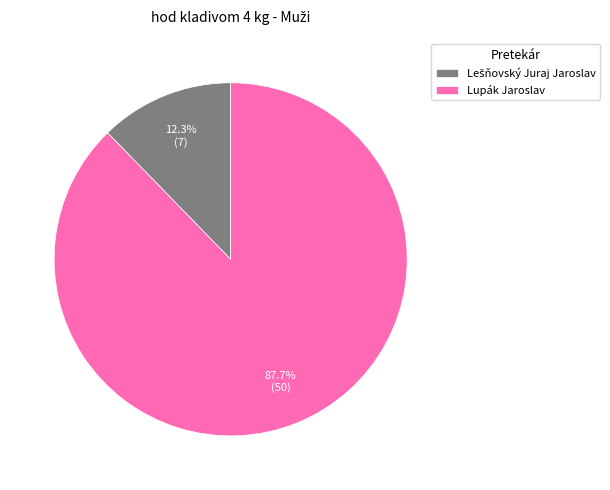

Which category accounts for the majority?

Lupák Jaroslav